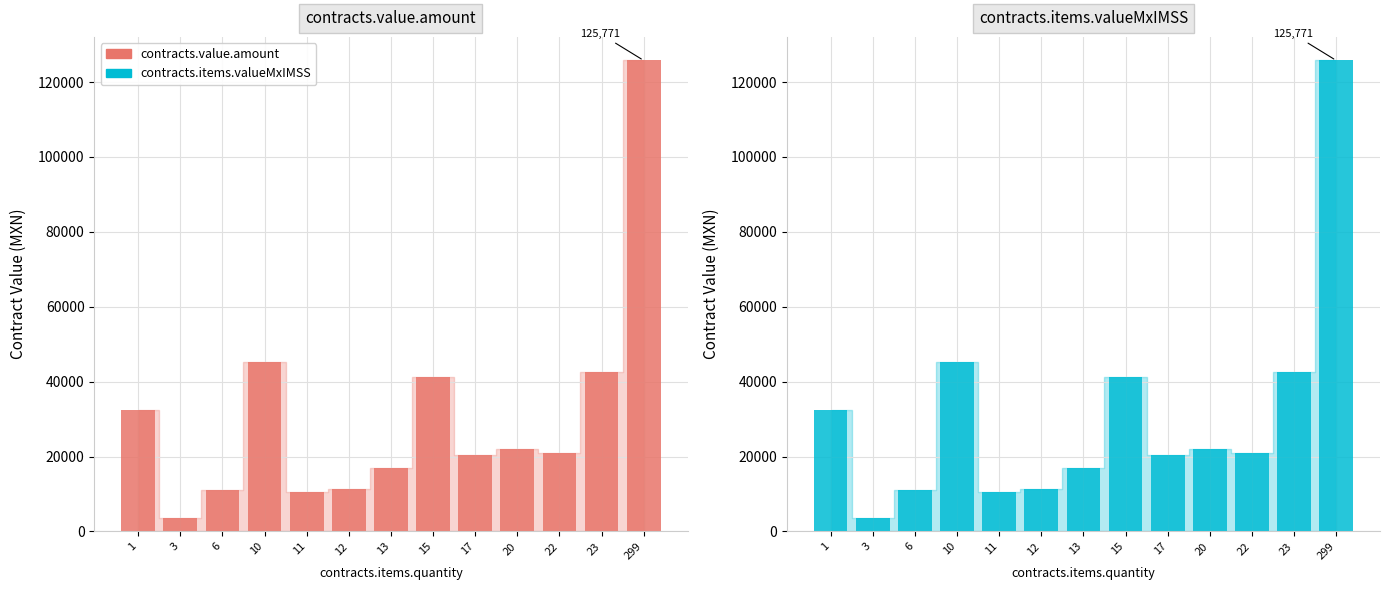

What is the total value across all series at 20?

43800.0